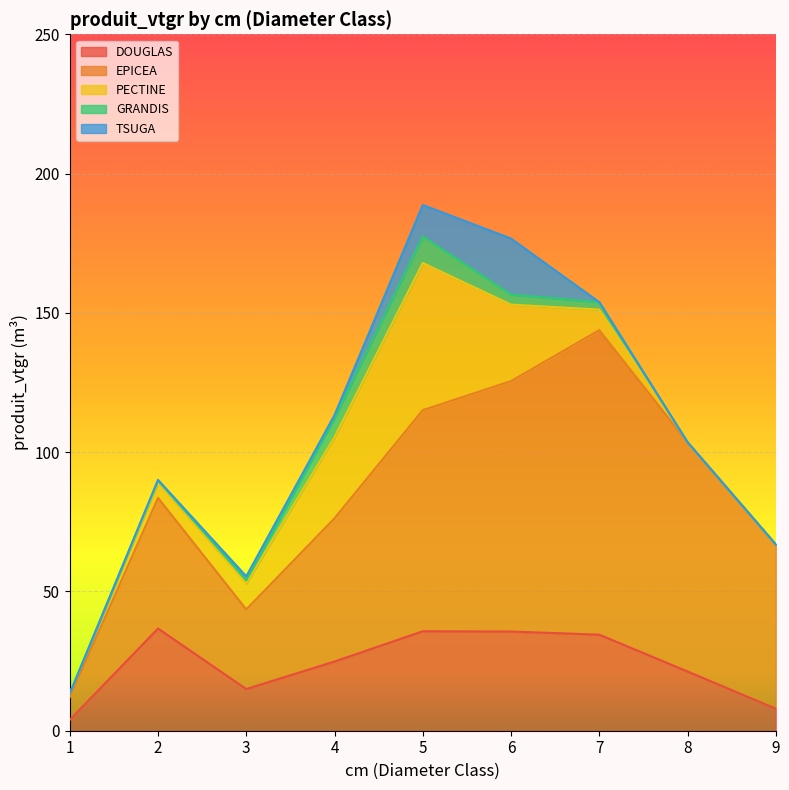

Which has a higher value, 8 or 2?

2